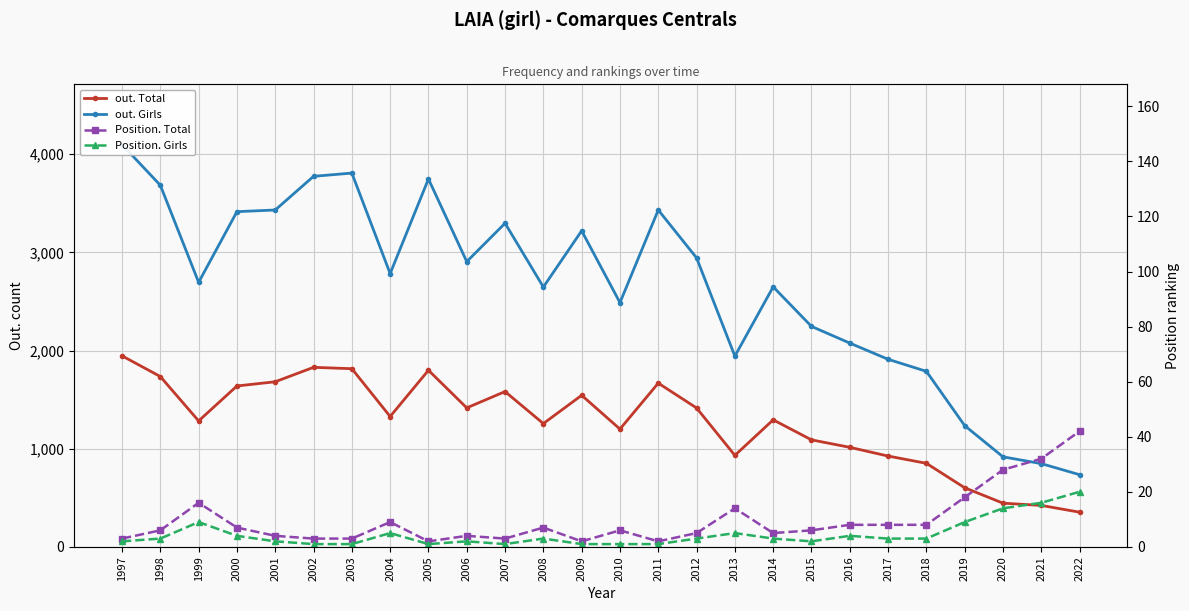

Between 1997 and 2005, which series saw the biggest shift?

out. Girls